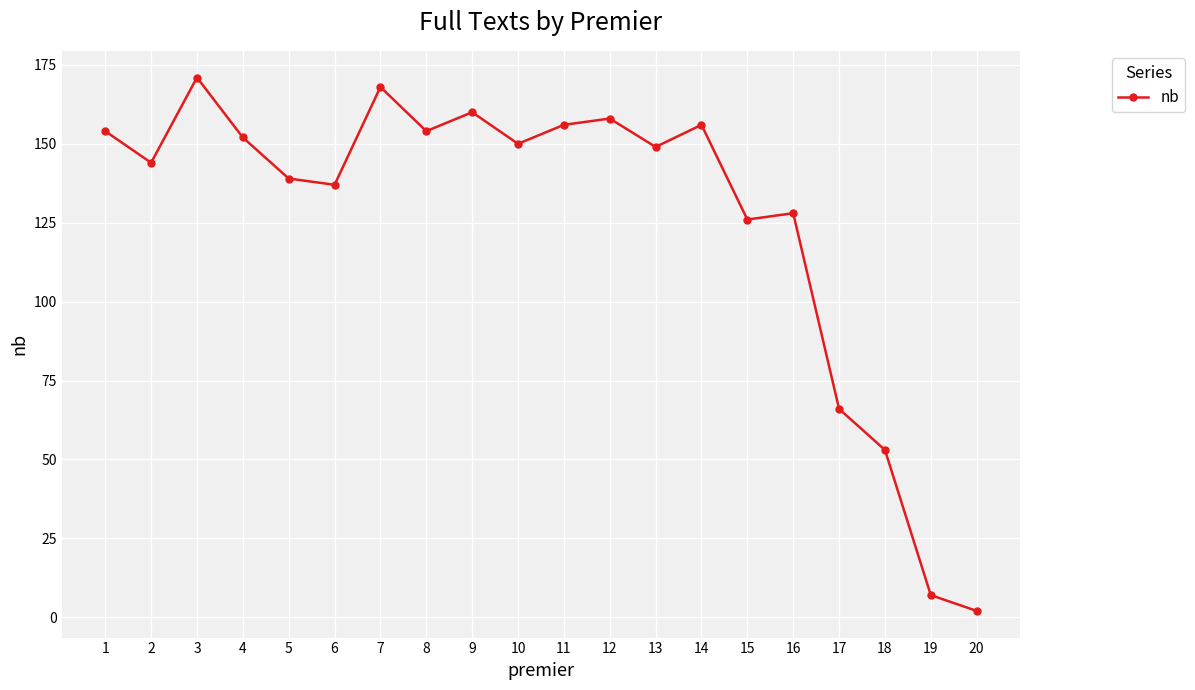

How many data points does each series have?

20